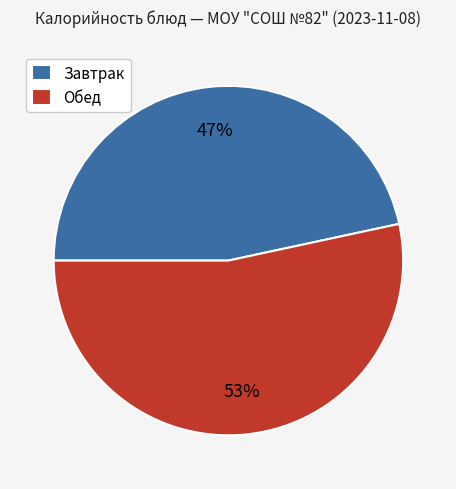

How many slices are in this pie chart?

2